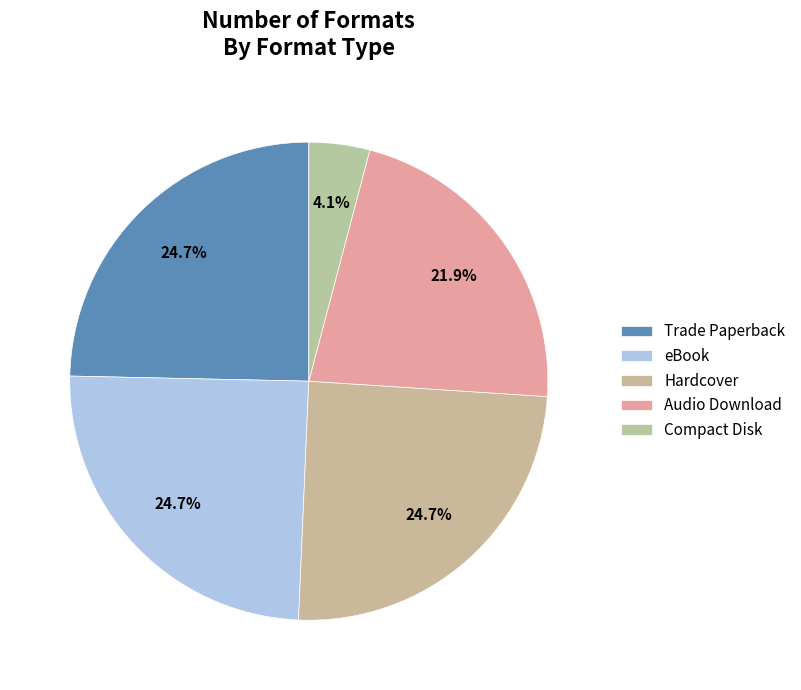

Between Trade Paperback and Audio Download, which is larger?

Trade Paperback